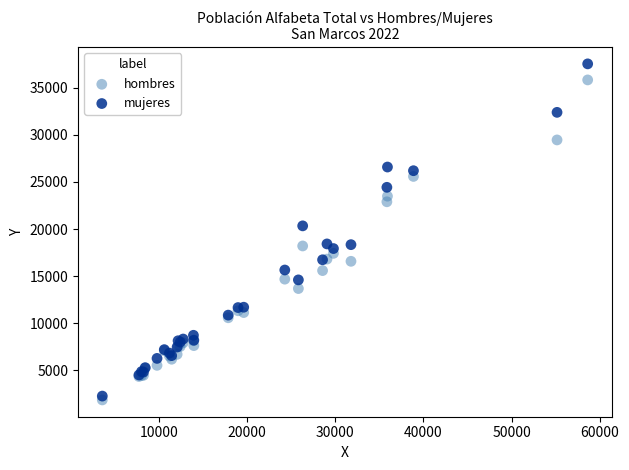

Which series has the largest Y range (max minus min)?

mujeres